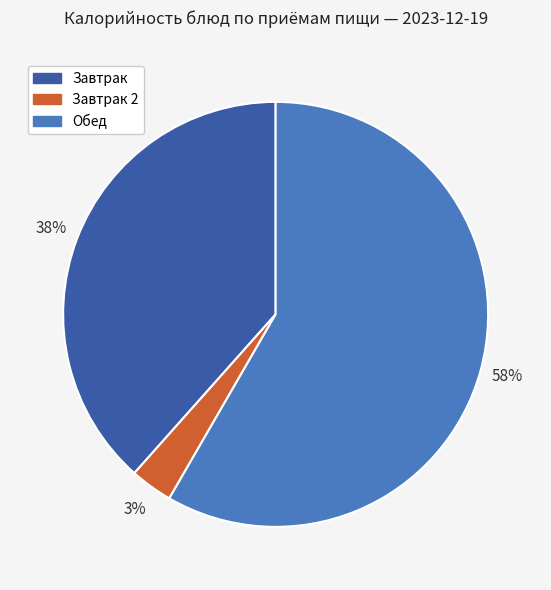

To the nearest percent, what is the difference between the Завтрак and Завтрак 2 slice percentages?

35%